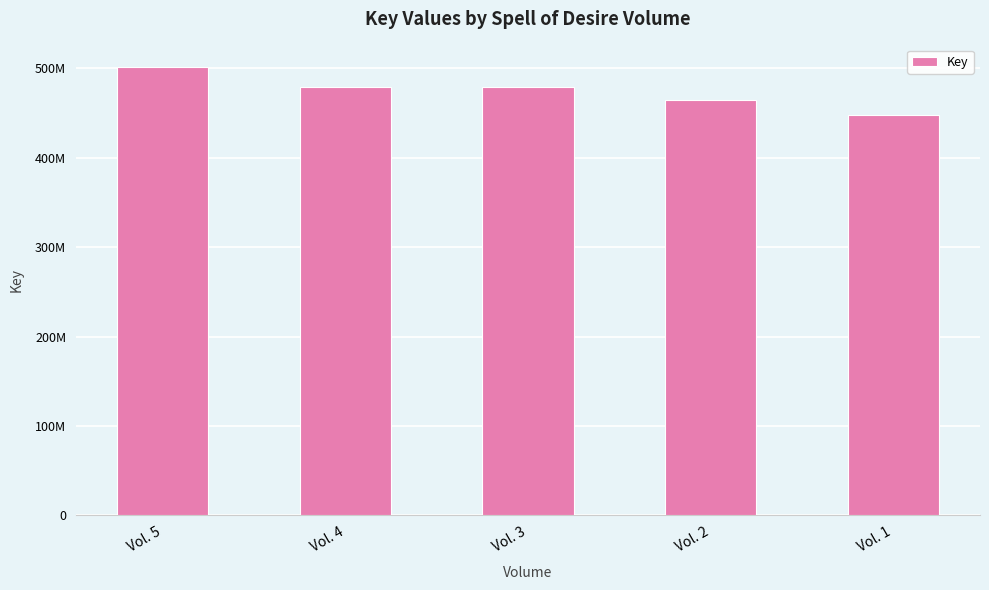

Between Vol. 5 and Vol. 3, which is larger?

Vol. 5